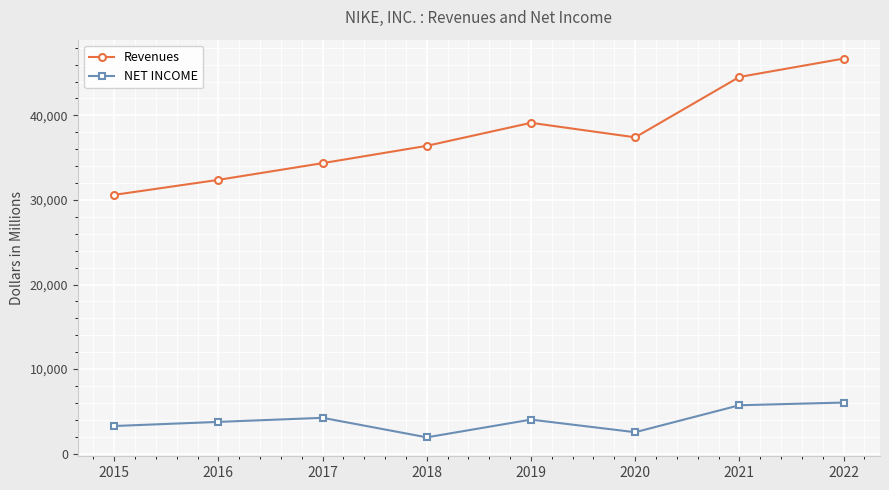

What is the value of the NET INCOME point at the 2nd from the left?

3760